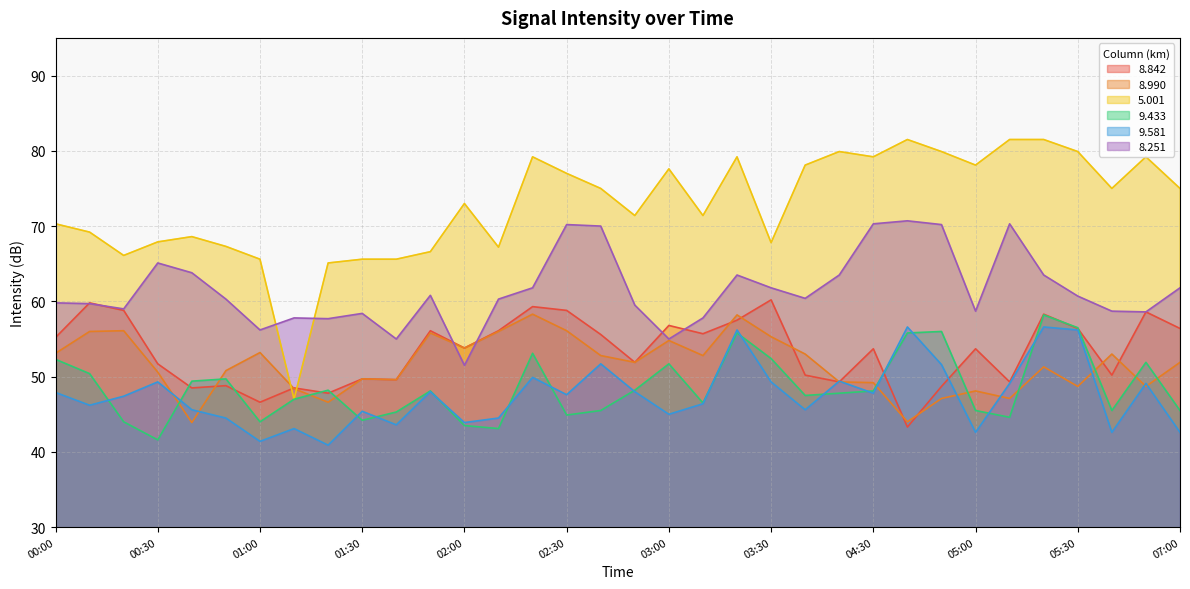

Reading left to right, transcribe all the data shown in this chart.

8.842: 55.2	59.8	58.8	51.7	48.5	48.8	46.6	48.5	47.8	49.7	49.6	56.1	53.8	56.1	59.3	58.8	55.6	51.9	56.8	55.7	57.5	60.2	50.2	49.3	53.7	43.3	48.7	53.7	49.3	58.3	56.4	50.2	58.6	56.4
8.990: 53.1	56.0	56.1	50.6	43.9	50.8	53.2	48.4	46.6	49.7	49.6	55.8	53.8	56.0	58.3	56.1	52.8	51.9	54.8	52.8	58.2	55.3	53.0	49.3	49.2	44.0	47.1	48.1	47.1	51.3	48.7	53.0	48.7	51.9
5.001: 70.3	69.2	66.1	67.9	68.6	67.3	65.6	47.0	65.1	65.6	65.6	66.6	73.0	67.2	79.2	77.0	75.0	71.4	77.6	71.4	79.2	67.8	78.1	79.9	79.2	81.5	79.9	78.1	81.5	81.5	79.9	75.0	79.2	75.0
9.433: 52.3	50.4	44.0	41.6	49.4	49.7	44.0	47.0	48.2	44.2	45.3	48.1	43.5	43.1	53.1	44.9	45.5	48.2	51.7	46.5	55.8	52.4	47.5	47.8	48.1	55.8	56.0	45.5	44.6	58.2	56.5	45.5	51.9	45.5
9.581: 47.9	46.2	47.4	49.3	45.6	44.5	41.4	43.1	40.9	45.4	43.6	48.0	43.9	44.5	49.9	47.6	51.7	48.0	45.0	46.4	56.2	49.3	45.6	49.4	47.8	56.6	51.6	42.6	49.1	56.6	56.2	42.6	49.1	42.6
8.251: 59.8	59.7	59.0	65.1	63.8	60.3	56.2	57.8	57.7	58.4	55.0	60.8	51.5	60.3	61.8	70.2	70.0	59.5	55.0	57.8	63.5	61.8	60.4	63.5	70.3	70.7	70.2	58.7	70.3	63.5	60.7	58.7	58.6	61.8